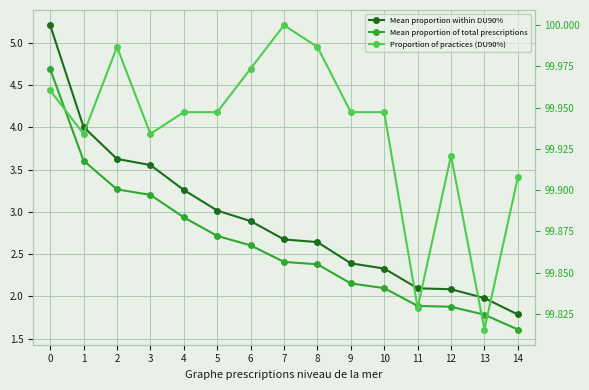

True or false: Mean proportion of total prescriptions and Mean proportion within DU90% cross at least once.

False